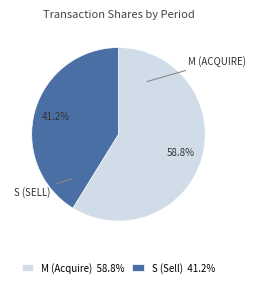

How many slices are in this pie chart?

2